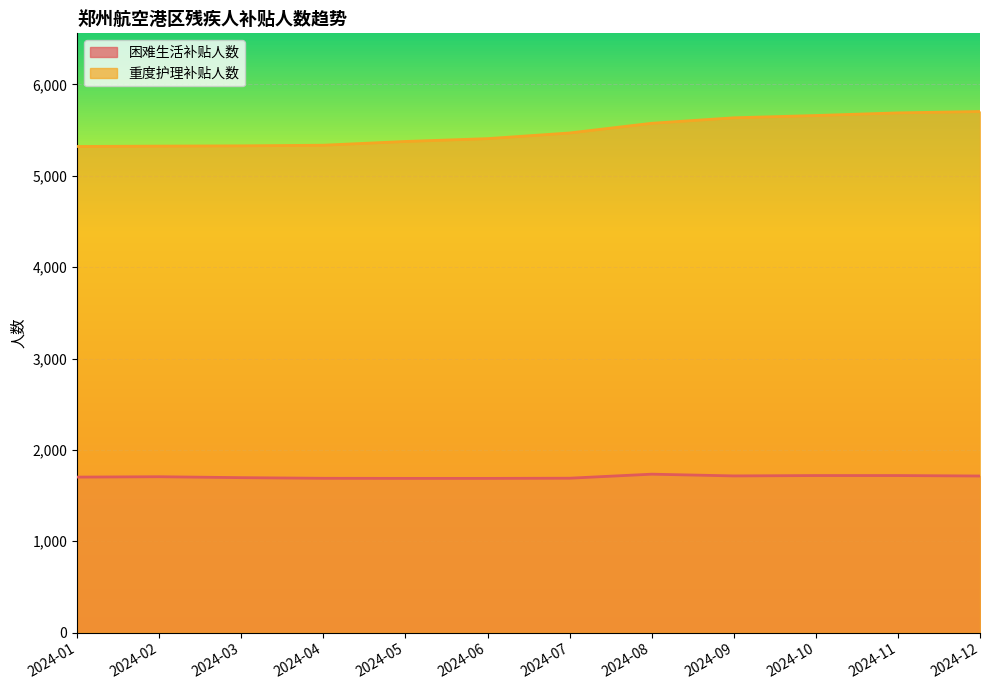

What is the value of the 困难生活补贴人数 point at the 11th from the left?

1719